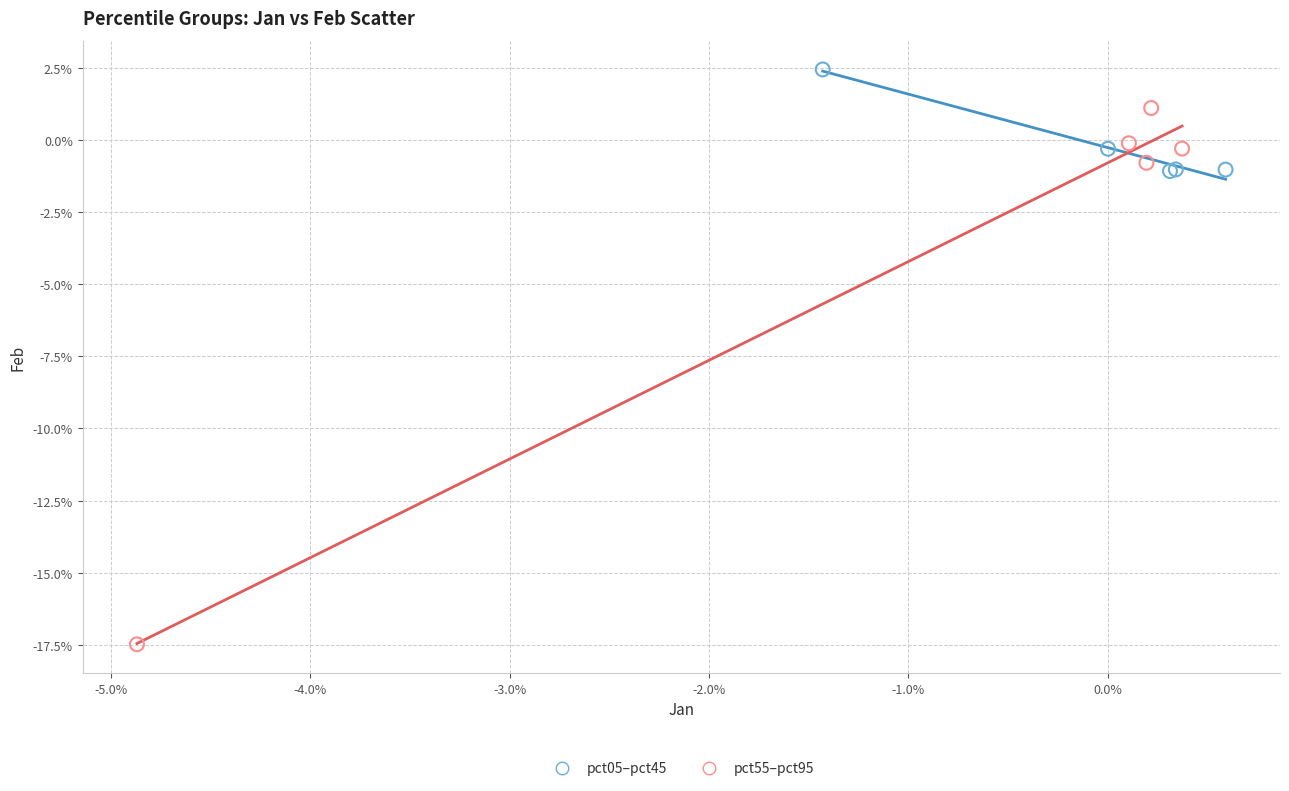

What are all the series names shown in the legend?

pct05–pct45, pct55–pct95